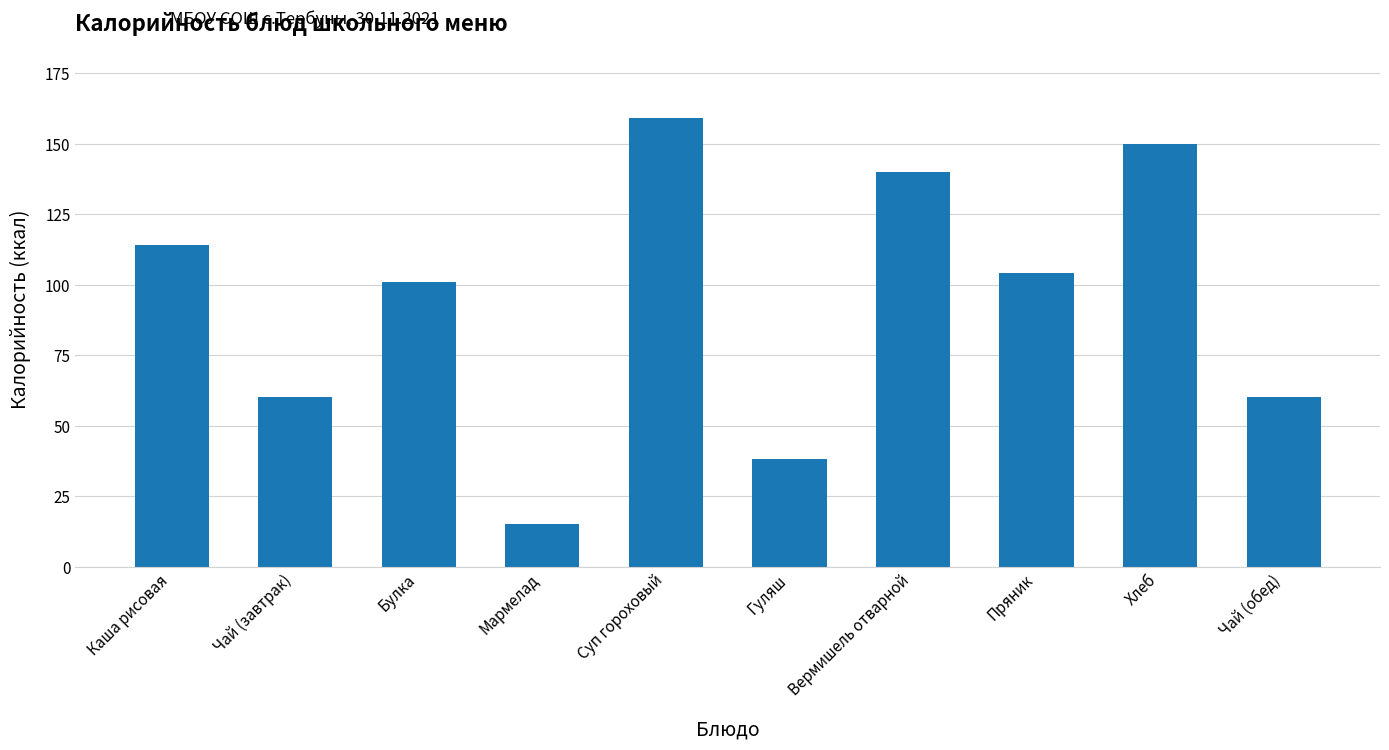

At which category does the chart reach its peak across all series?

Суп гороховый